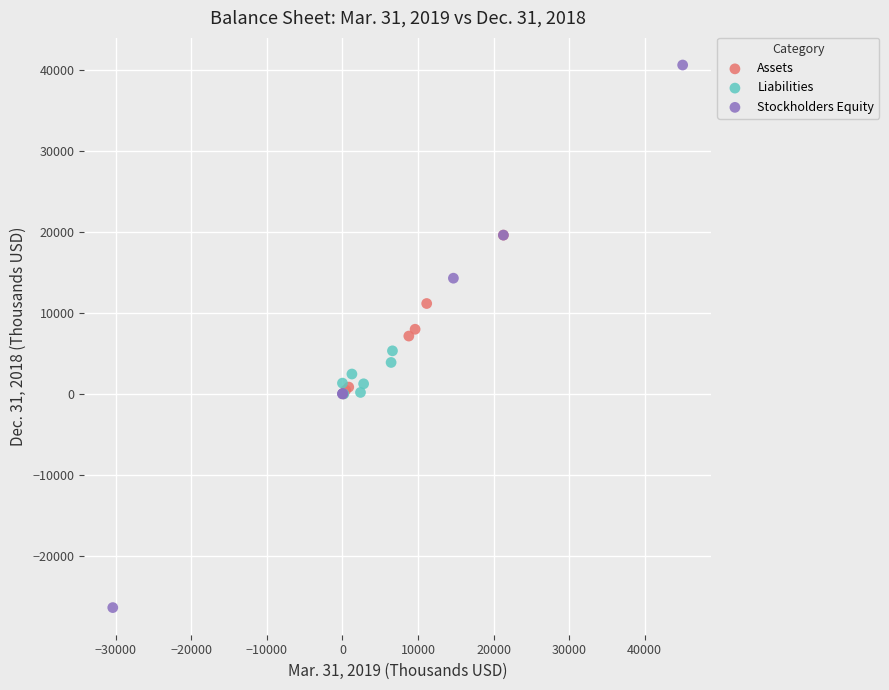

Which series reaches the maximum Y coordinate?

Stockholders Equity